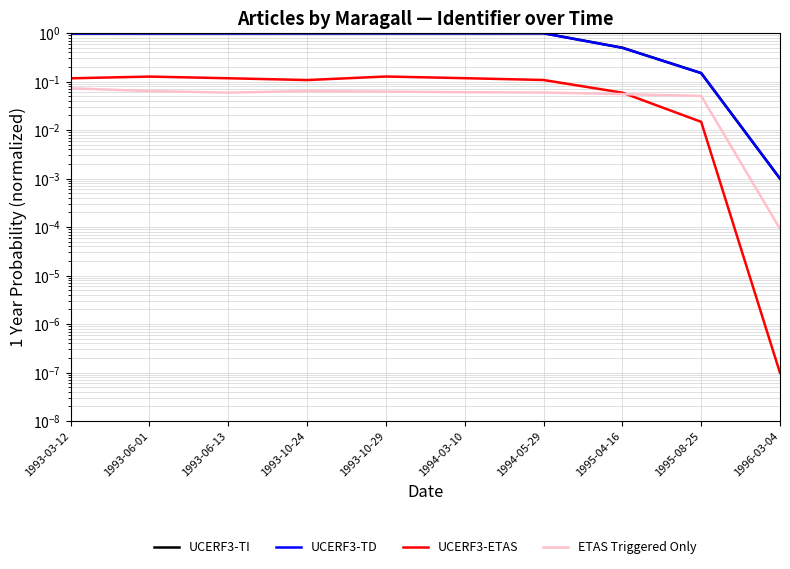

True or false: UCERF3-ETAS has more than 1 interior local peaks.

True